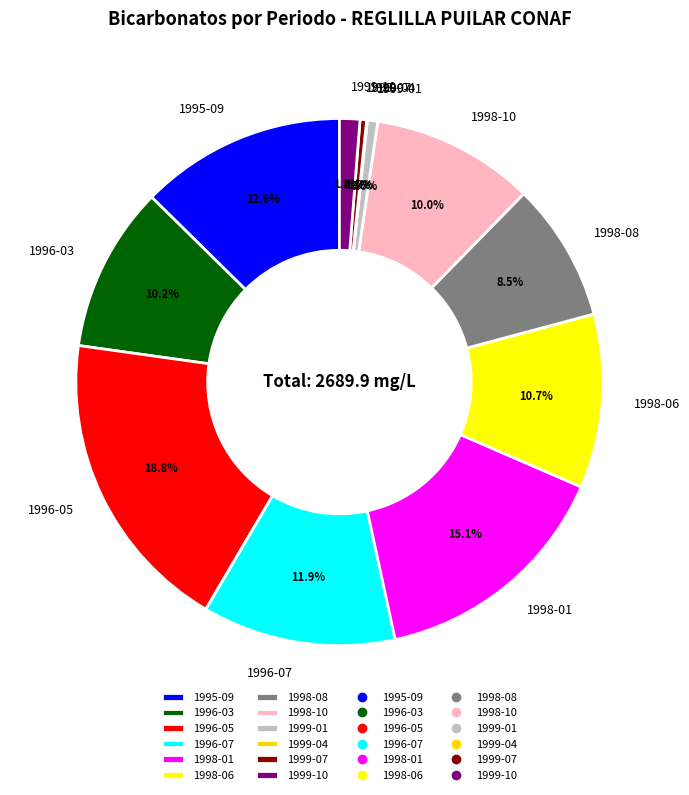

Between 1996-05 and 1999-10, which is larger?

1996-05